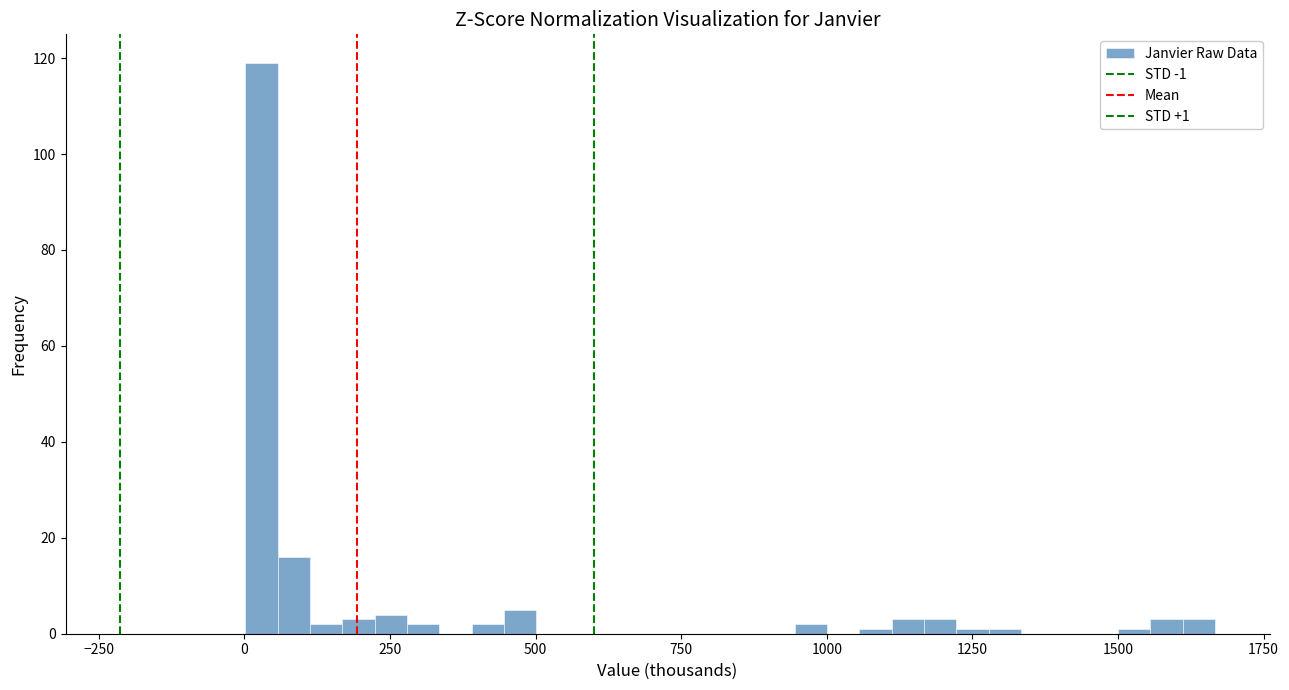

Around what value on the x-axis is the tallest bar? Give the approximate position of its centre, as read against the axis.

50